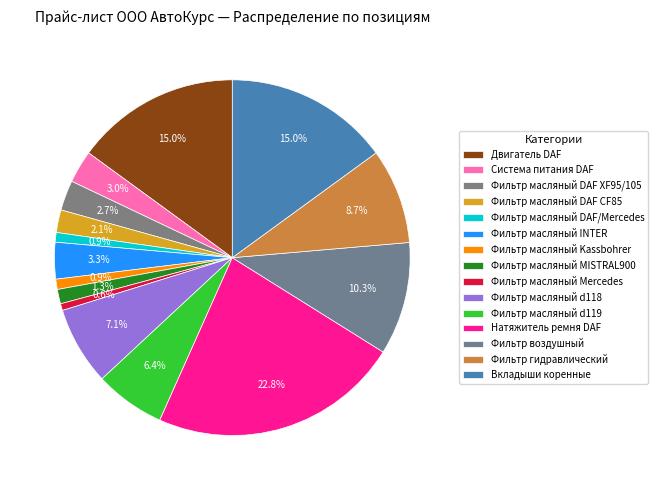

How much of the chart is everything except Фильтр масляный DAF XF95/105?

97.3%